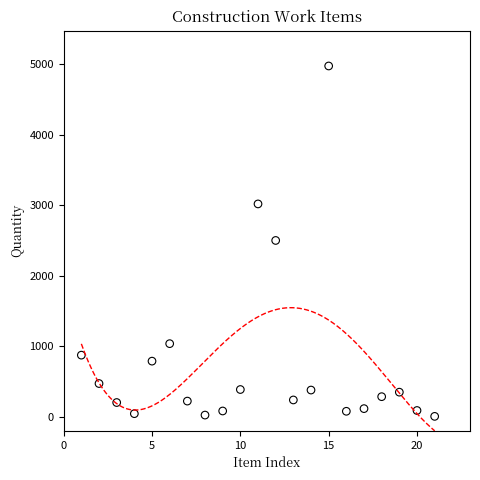

What is the range of X values (max minus min)?

20.0